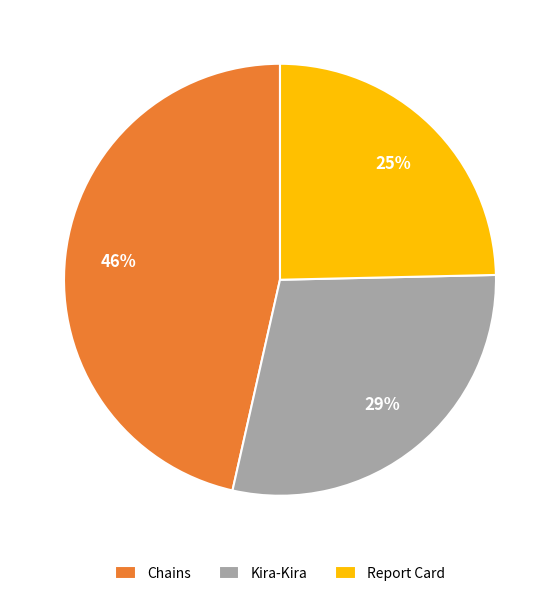

What percentage is the Report Card slice, to the nearest percent?

25%